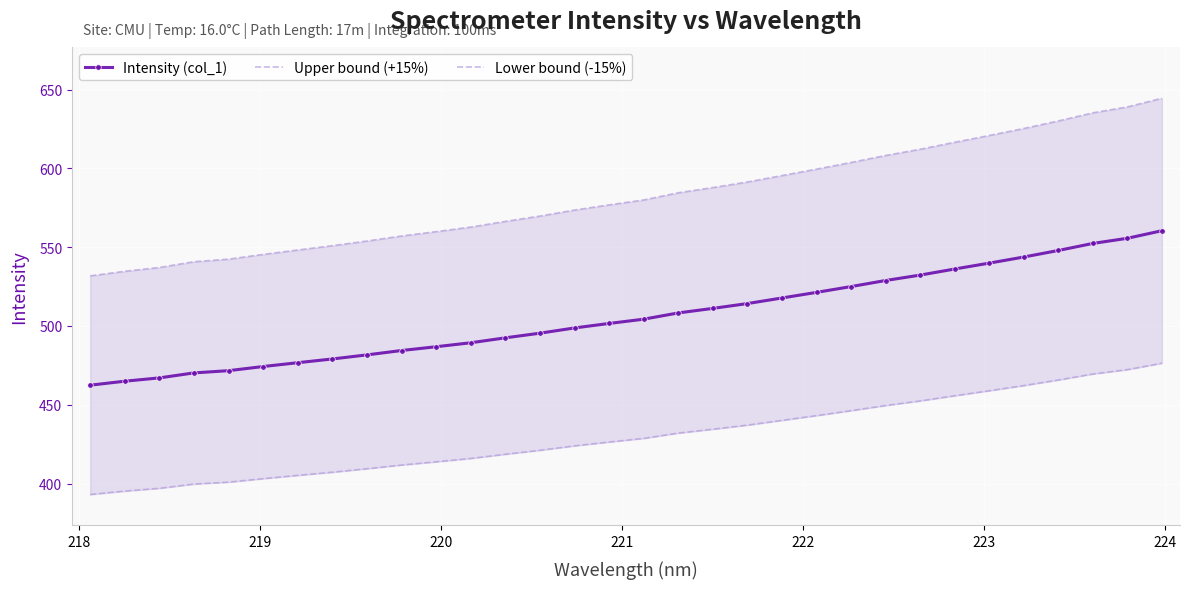

Which series has the largest total across all categories?

Upper bound (+15%)